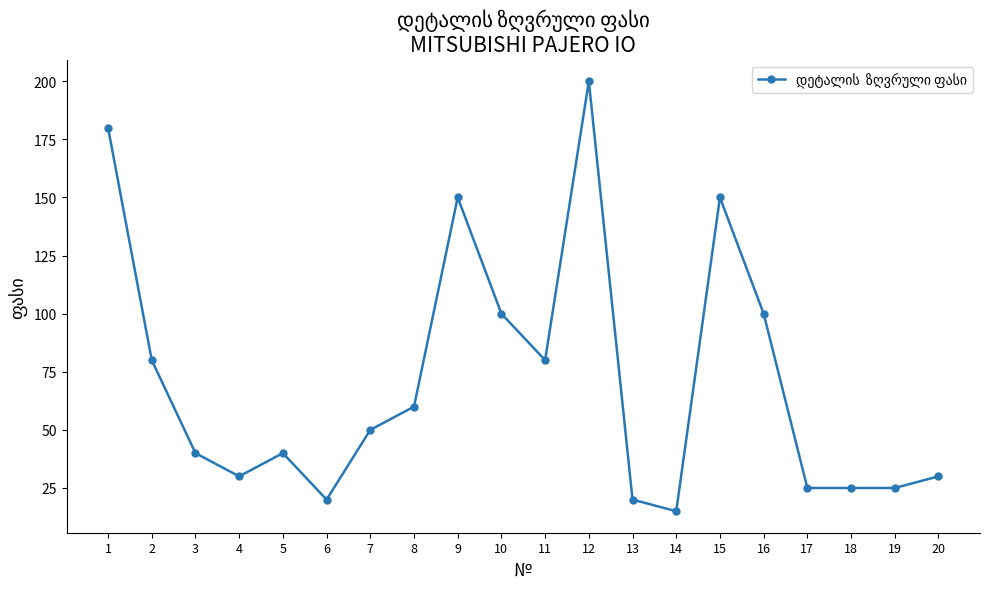

Reading left to right, extract all data points from this chart.

180	80	40	30	40	20	50	60	150	100	80	200	20	15	150	100	25	25	25	30